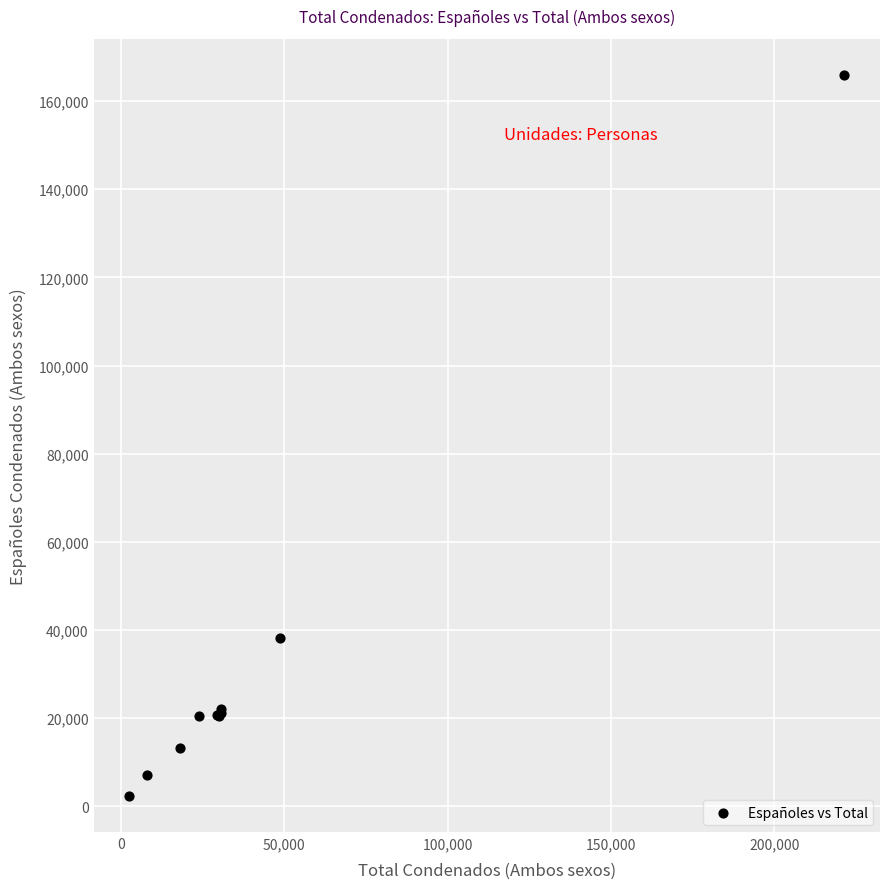

What Y value in the scatter plot is closest to 84145?

38303